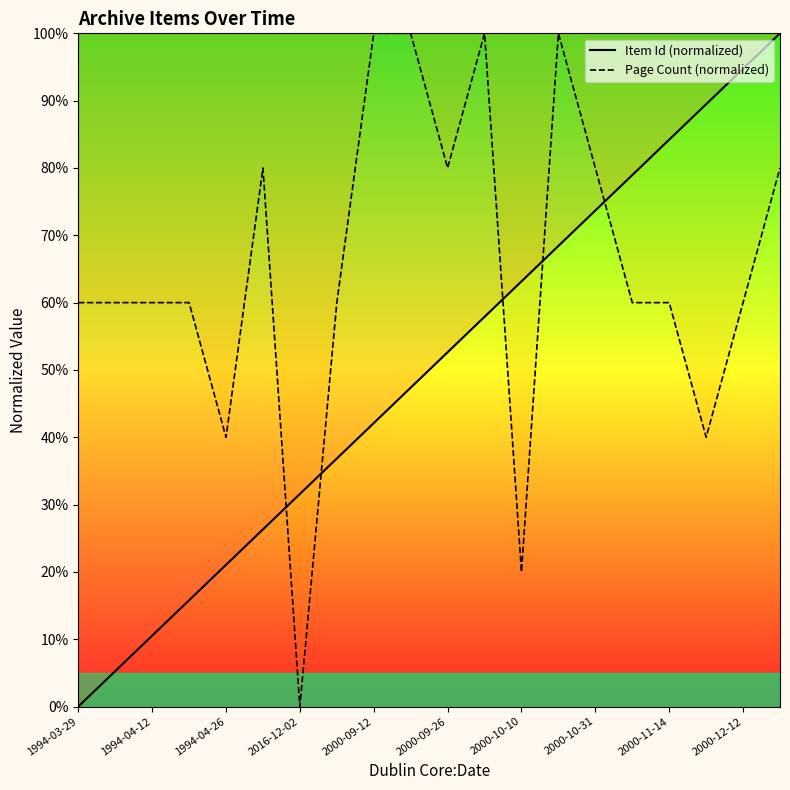

The Page Count (normalized) series shows 23.1 at 1994-04-26. True or false?

False